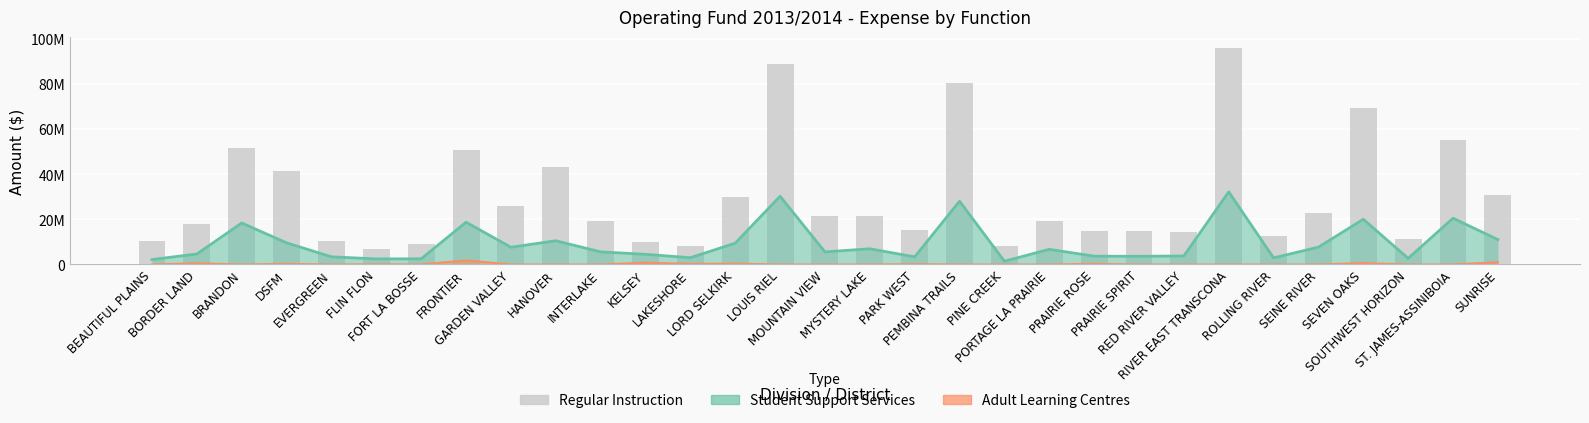

What is the difference between the maximum and second lowest values?

87978550